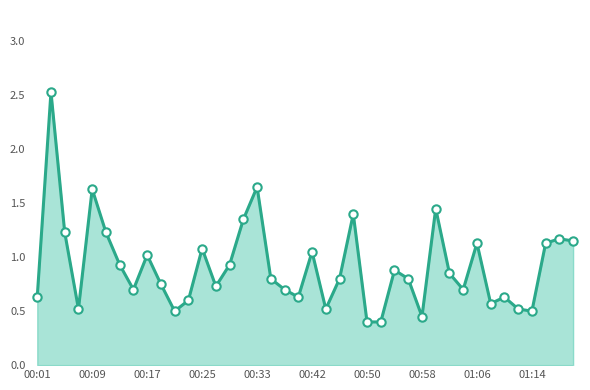

What is the maximum value shown in the chart?

2.5